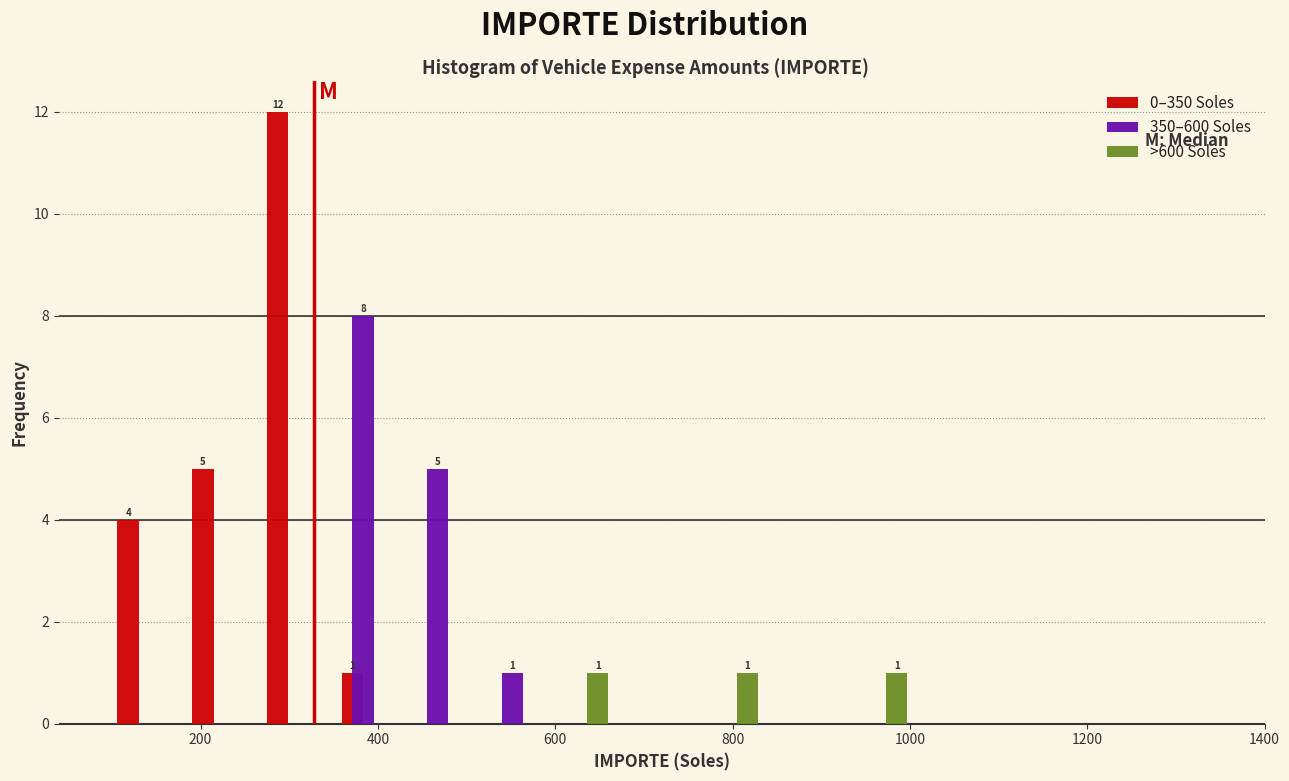

In the 350–600 Soles series, which range on the x-axis has the tallest bar?

340 to 420